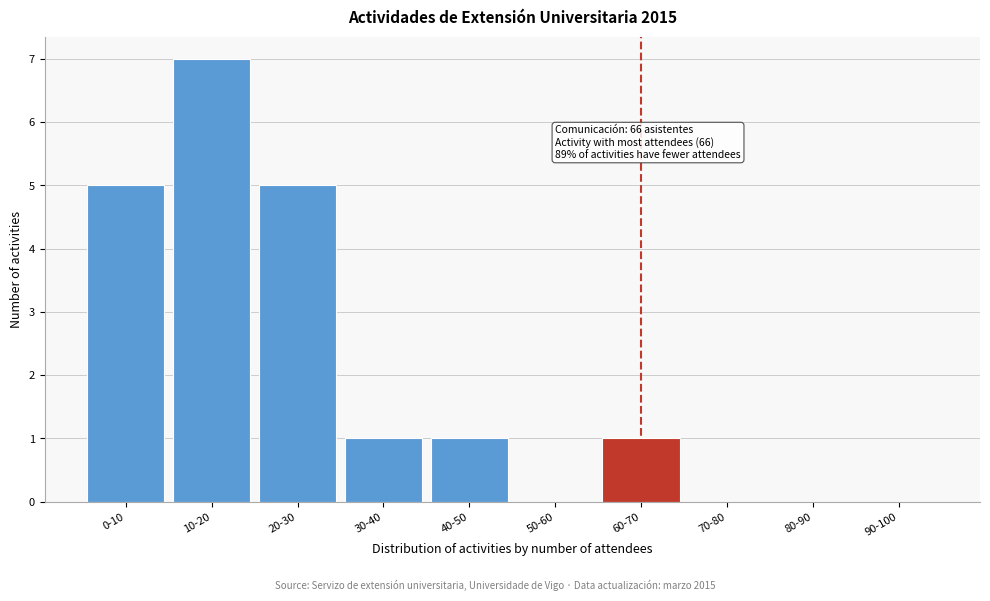

Reading right to left, list all the values displayed in this chart.

90-100=0	80-90=0	70-80=0	60-70=1	50-60=0	40-50=1	30-40=1	20-30=5	10-20=7	0-10=5